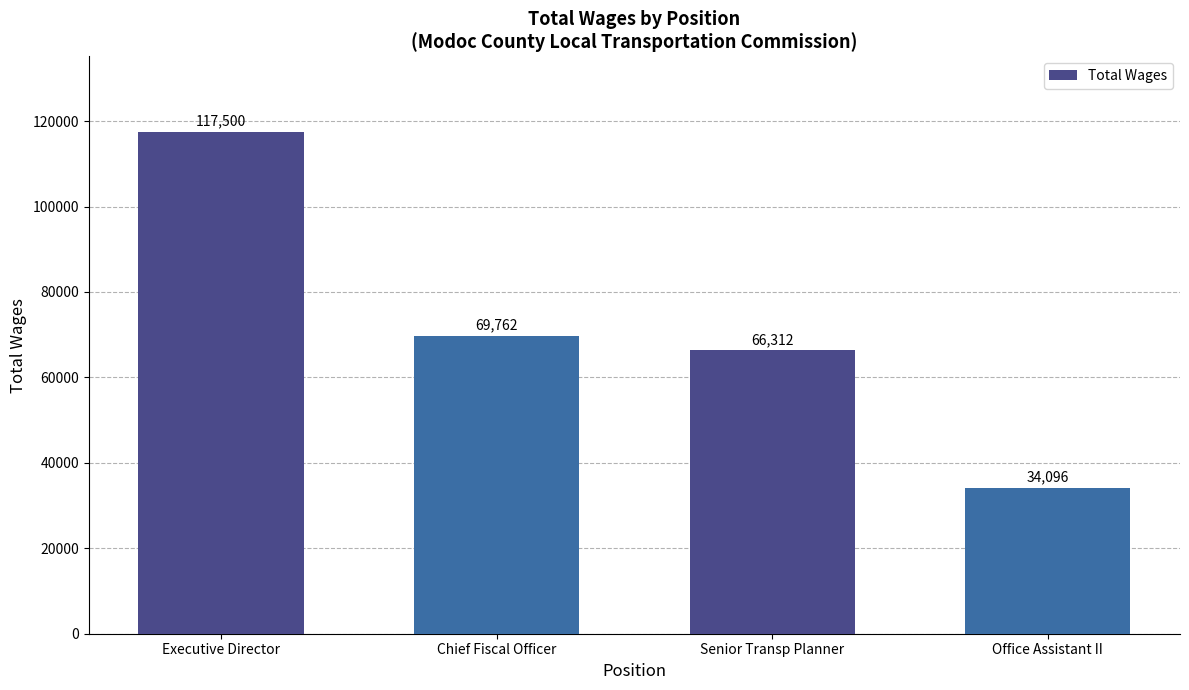

What is the change in value from Senior Transp Planner to Office Assistant II?

-32216